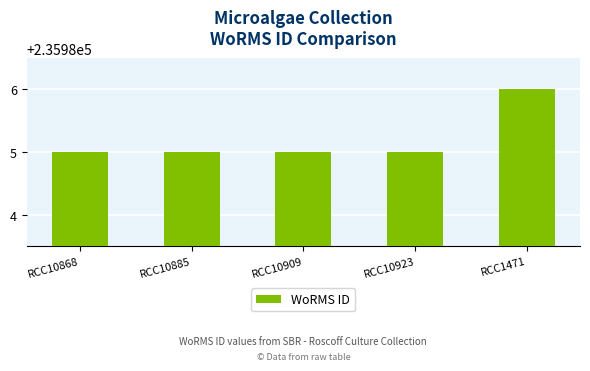

What is the sum of all values?

1179926